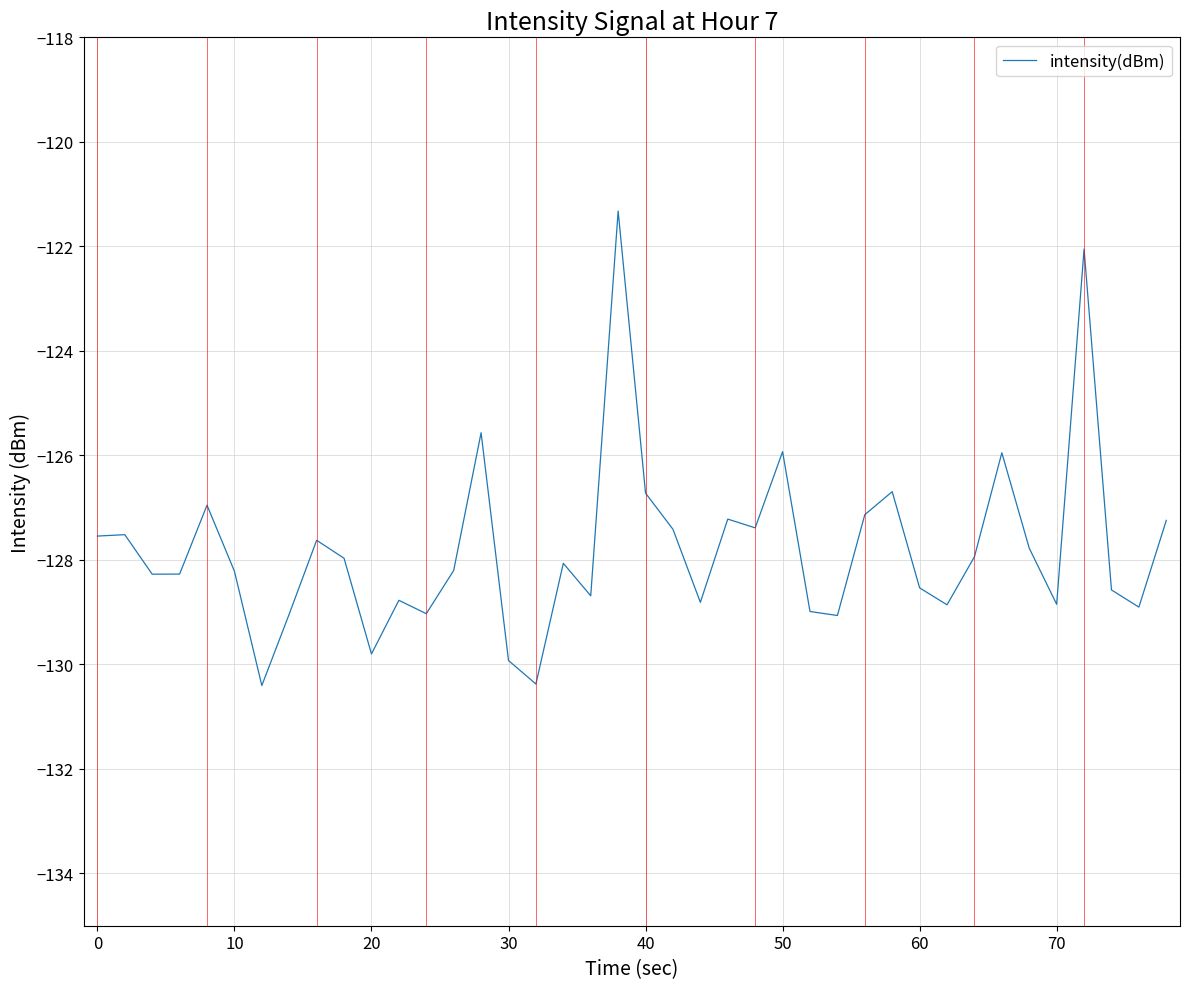

What is the maximum value shown in the chart?

-121.3